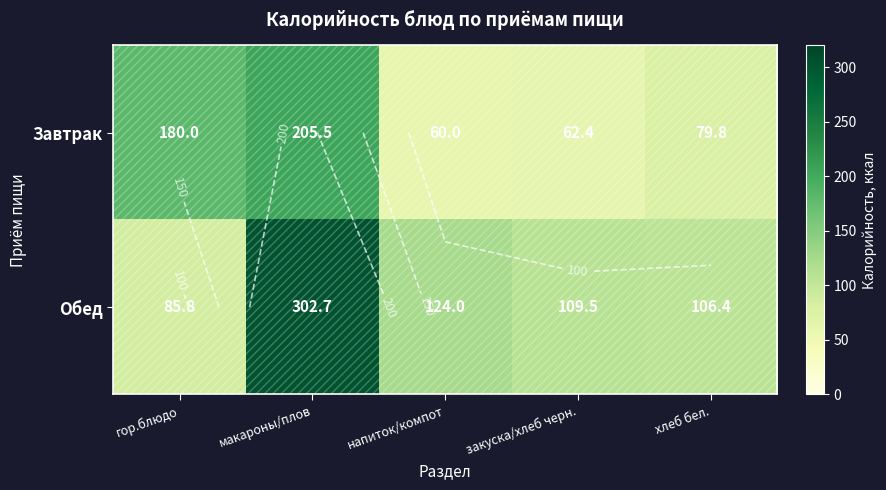

Is it true that Завтрак equals 299.0 at гор.блюдо?

False